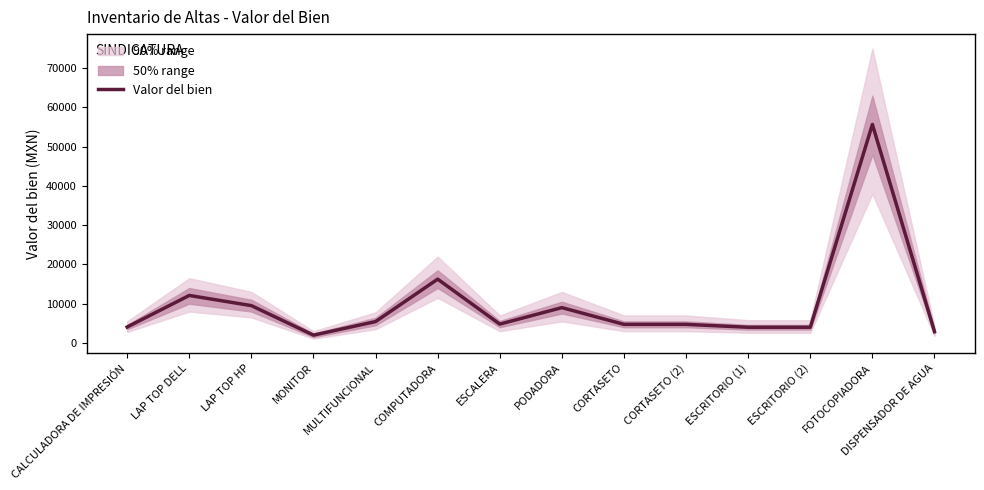

Reading right to left, extract all data points from this chart.

DISPENSADOR DE AGUA=2890.0	FOTOCOPIADORA=55680.0	ESCRITORIO (2)=4001.0	ESCRITORIO (1)=4000.0	CORTASETO (2)=4735.0	CORTASETO=4735.0	PODADORA=9000.0	ESCALERA=4799.1	COMPUTADORA=16257.4	MULTIFUNCIONAL=5446.2	MONITOR=1990.0	LAP TOP HP=9512.0	LAP TOP DELL=12104.0	CALCULADORA DE IMPRESIÓN=4060.0